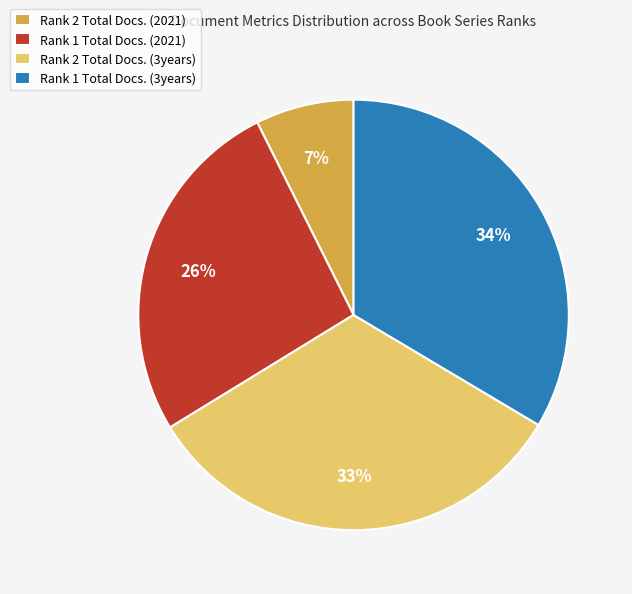

To the nearest percent, what percentage of the pie is Rank 2 Total Docs. (3years)?

33%